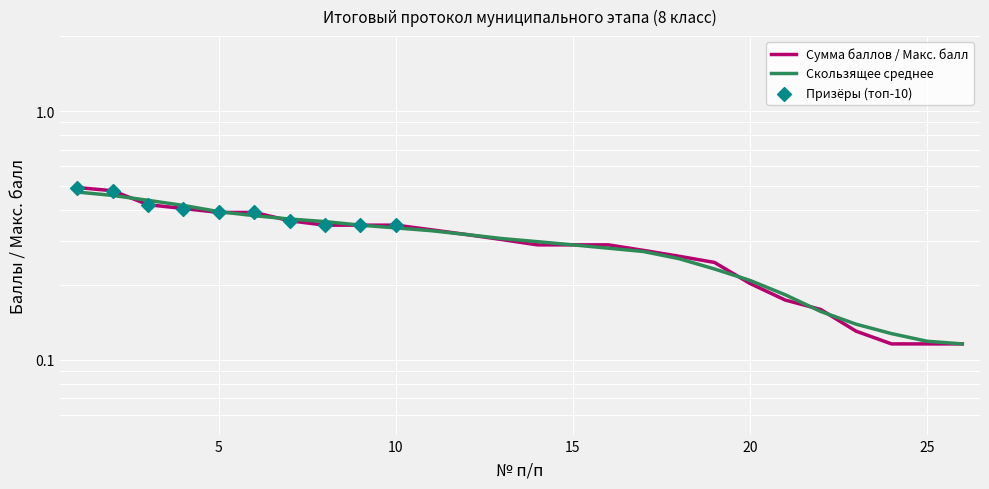

Between 2 and 6, which is larger?

2